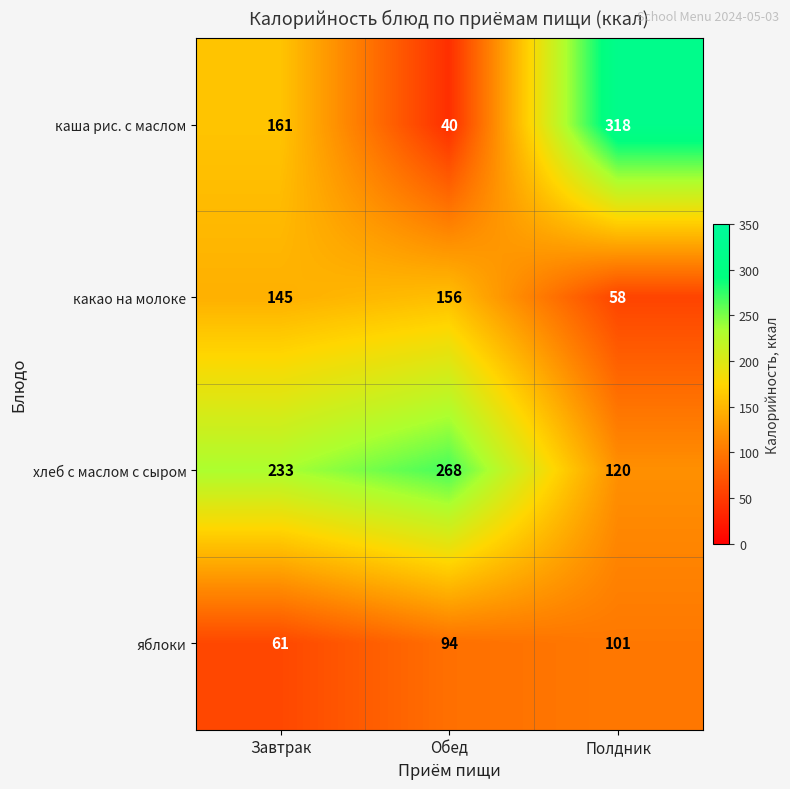

Reading right to left, transcribe all the data shown in this chart.

каша рис. с маслом: 318	40	161
какао на молоке: 58	156	145
хлеб с маслом с сыром: 120	268	233
яблоки: 101	94	61